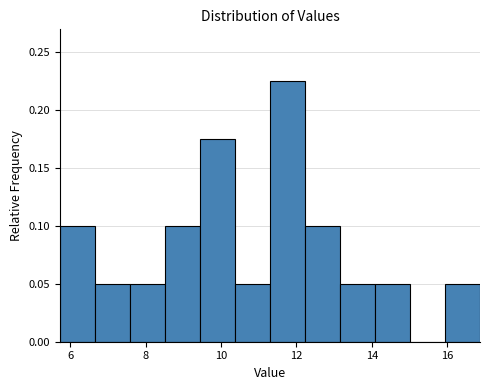

Reading left to right, transcribe this chart: for each bar, give the range it covers on the x-axis and its height. Neither the bar edges nor the heights are printed on the chart, so give them approximately, as read against the axes.

5.8 to 6.6: 0.100
6.6 to 7.6: 0.050
7.6 to 8.6: 0.050
8.6 to 9.4: 0.100
9.4 to 10.4: 0.175
10.4 to 11.4: 0.050
11.4 to 12.2: 0.225
12.2 to 13.2: 0.100
13.2 to 14.0: 0.050
14.0 to 15.0: 0.050
15.0 to 16.0: 0
16.0 to 16.8: 0.050